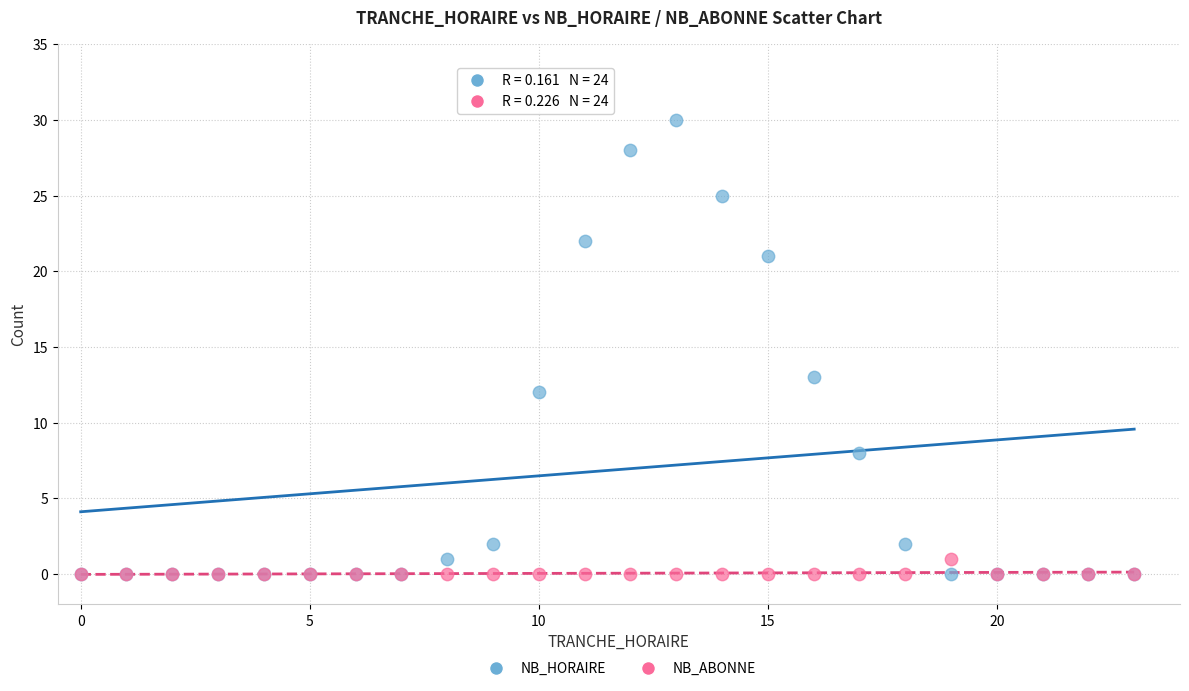

What are all the series names shown in the legend?

NB_HORAIRE, NB_ABONNE